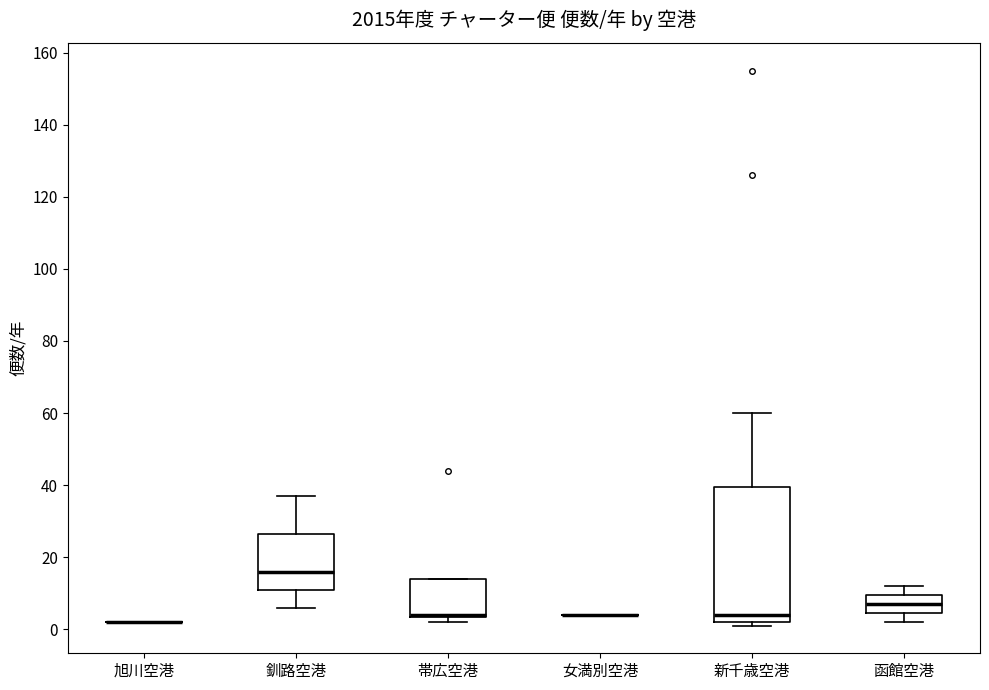

Reading left to right, read every box against the y-axis: the position of its median line, the range the box covers, and the ends of its whiskers. The values are not printed on the chart, so give them approximately, as read against the axis.

旭川空港: box collapsed to a line at 2, whiskers 2 to 2
釧路空港: median 16, box 12 to 26, whiskers 6 to 38
帯広空港: median 4 (drawn on the box's lower edge), box 4 to 14, whiskers 2 to 14
女満別空港: box collapsed to a line at 4, whiskers 4 to 4
新千歳空港: median 4, box 2 to 40, whiskers 2 (just below the box's lower edge) to 60
函館空港: median 8, box 4 to 10, whiskers 2 to 12